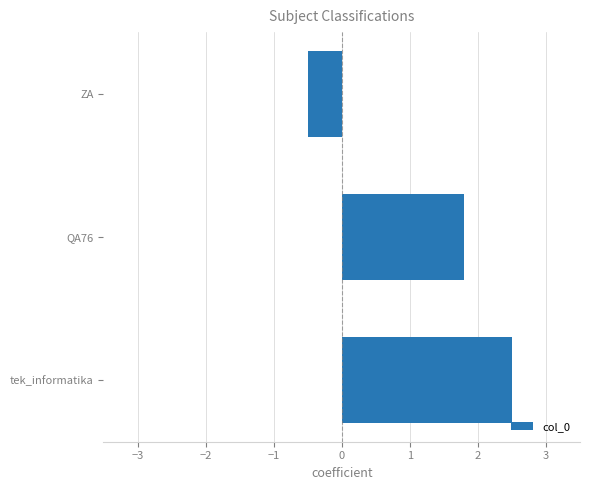

Does the chart contain stacked bars?

No